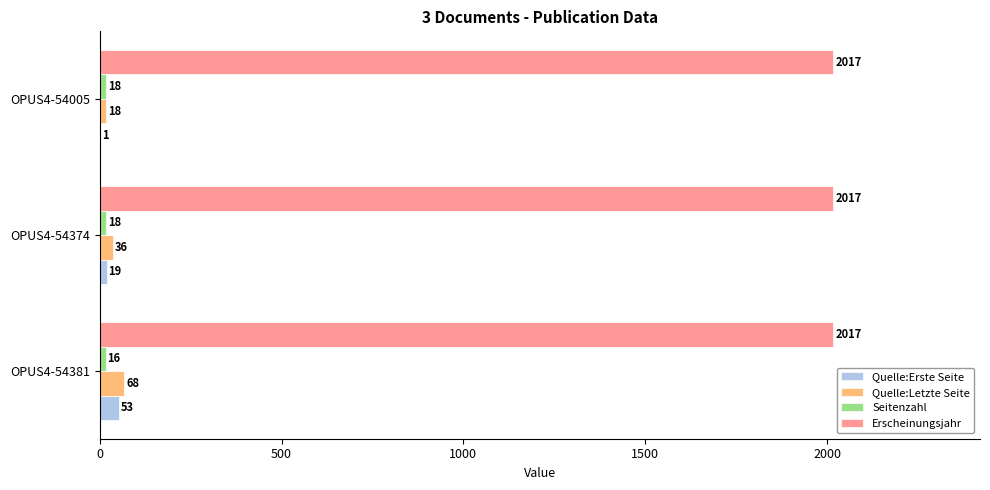

At which label is Quelle:Letzte Seite closest to 43?

OPUS4-54374